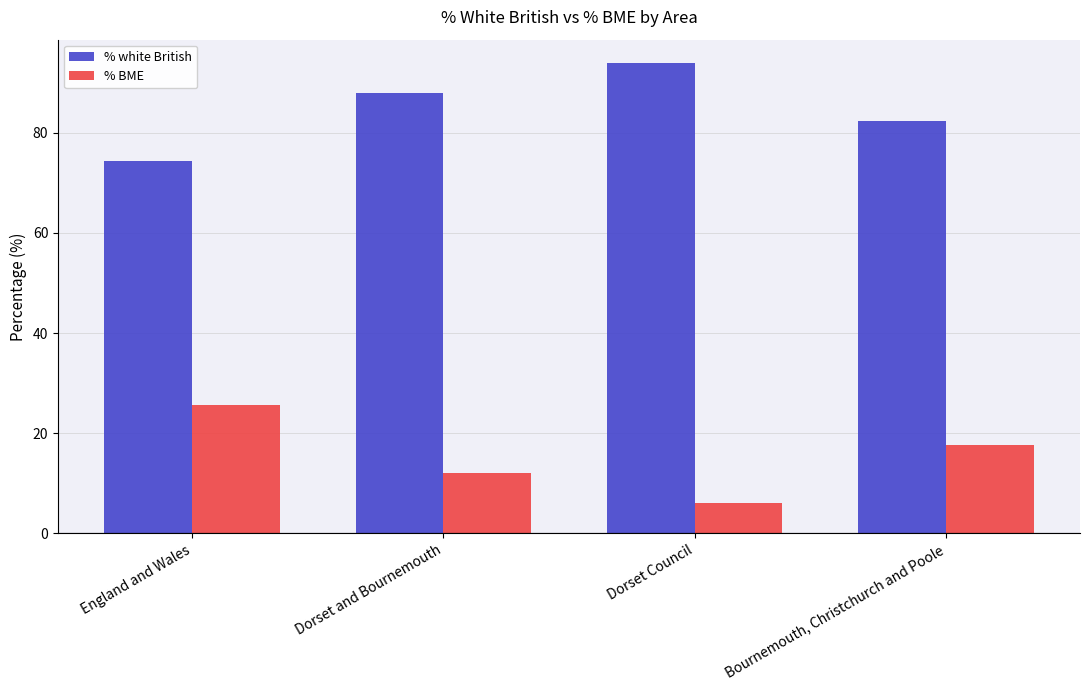

How many groups of bars are there?

4